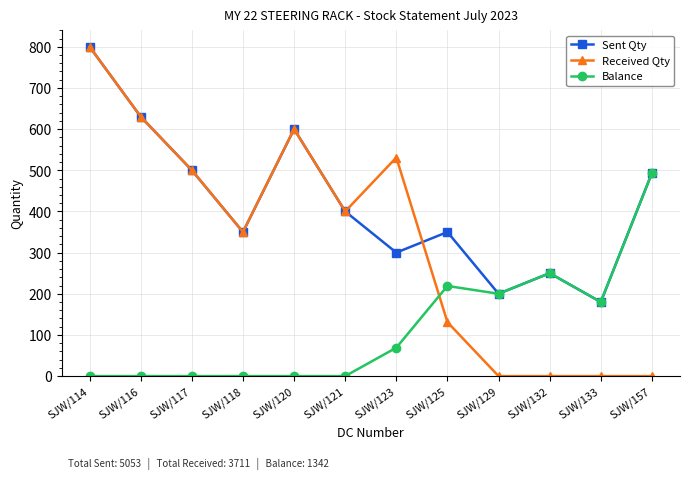

Rank the series by their average value, from lowest to highest.

Balance, Received Qty, Sent Qty